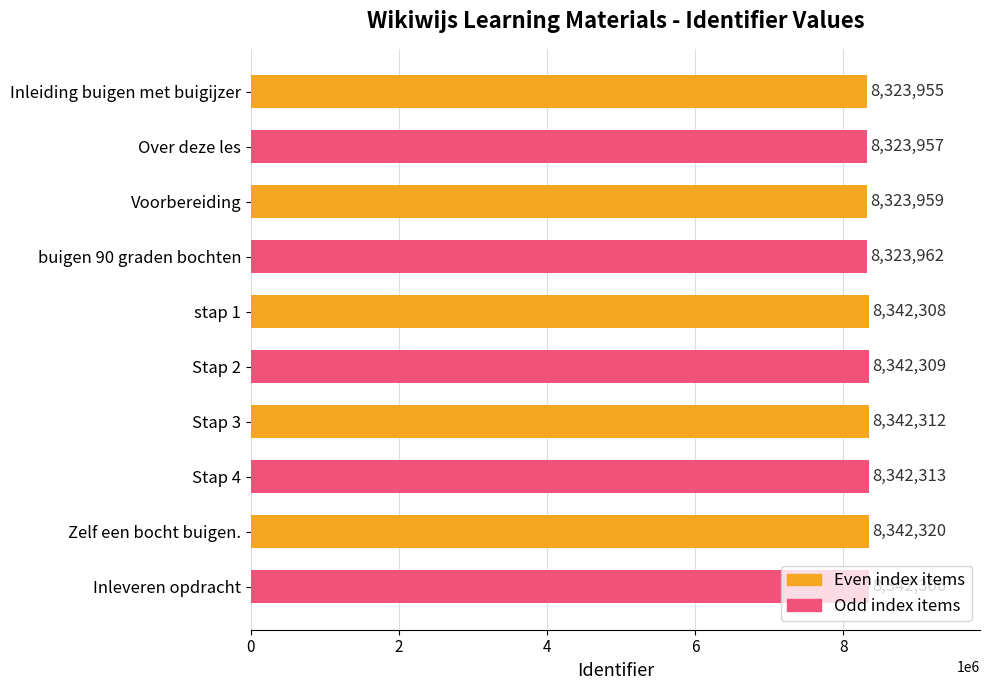

Which has a higher value, Inleveren opdracht or Inleiding buigen met buigijzer?

Inleveren opdracht